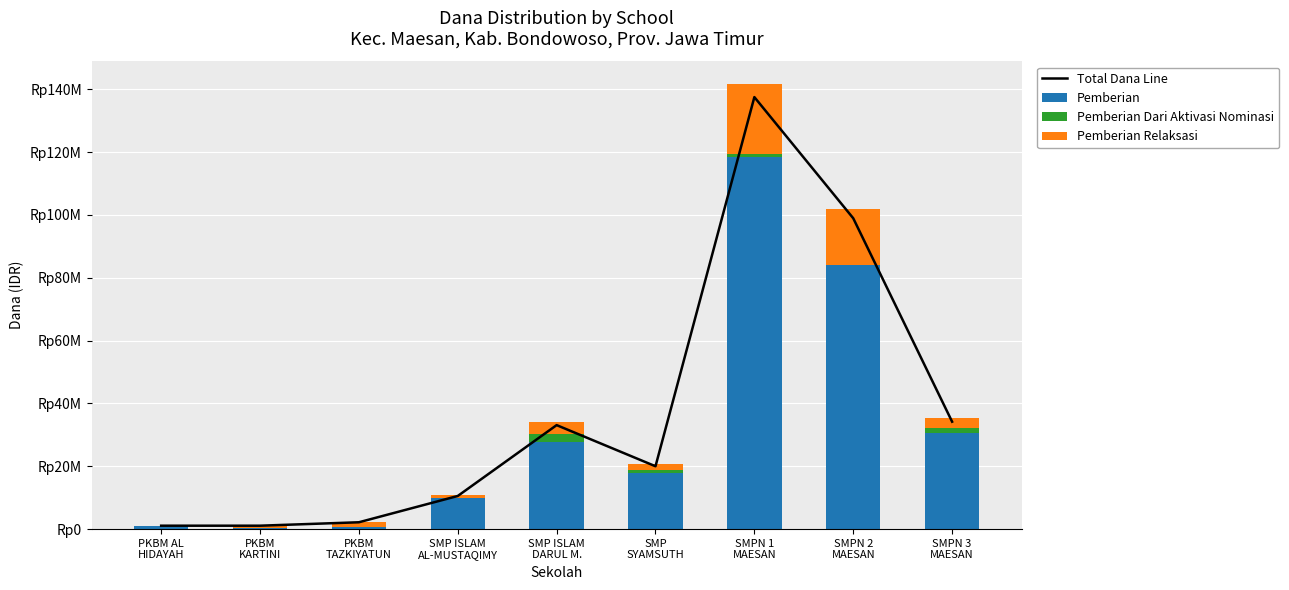

At which label is Pemberian closest to 59437500?

SMPN 2
MAESAN